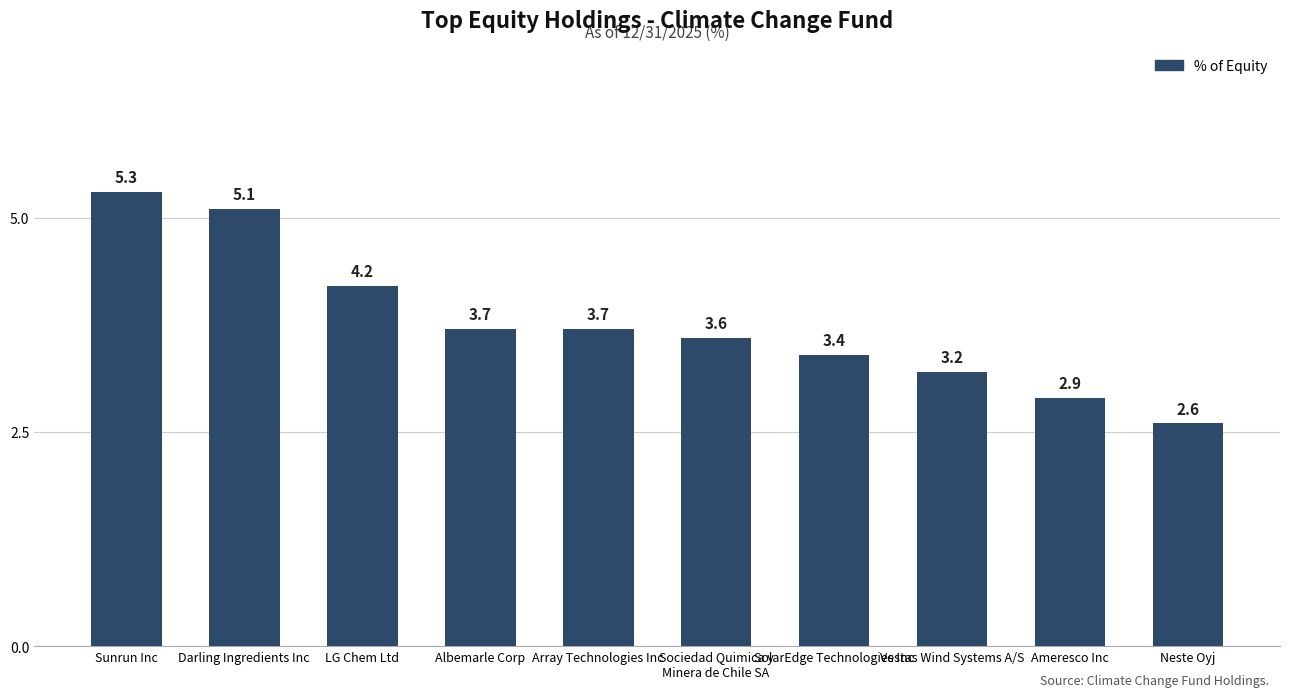

Is it true that the value at Sunrun Inc is 9.1?

False